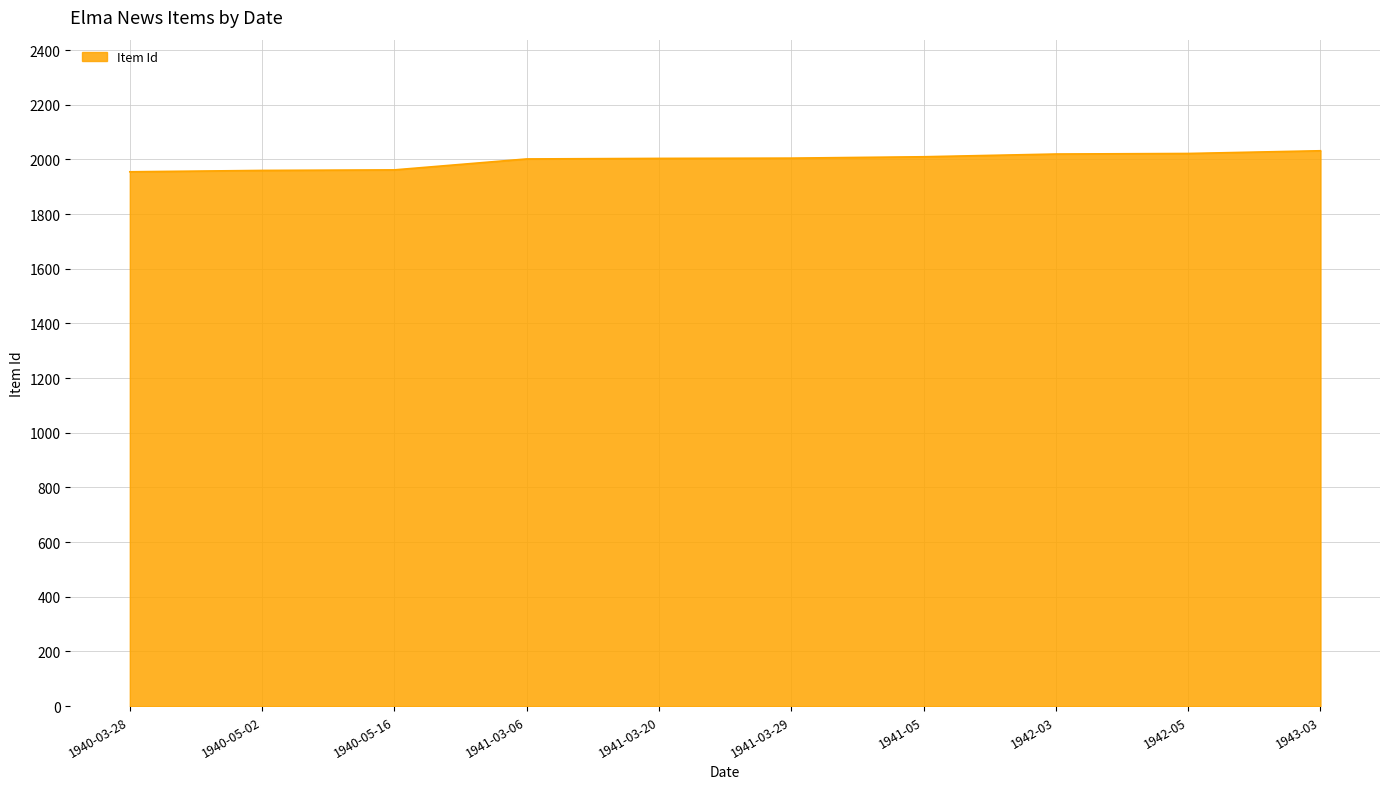

What is the difference between the maximum and minimum values?

77